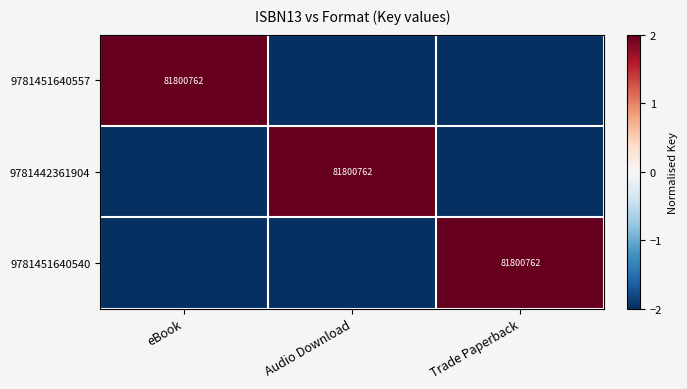

Is it true that 9781451640557 equals 81800762 at eBook?

True